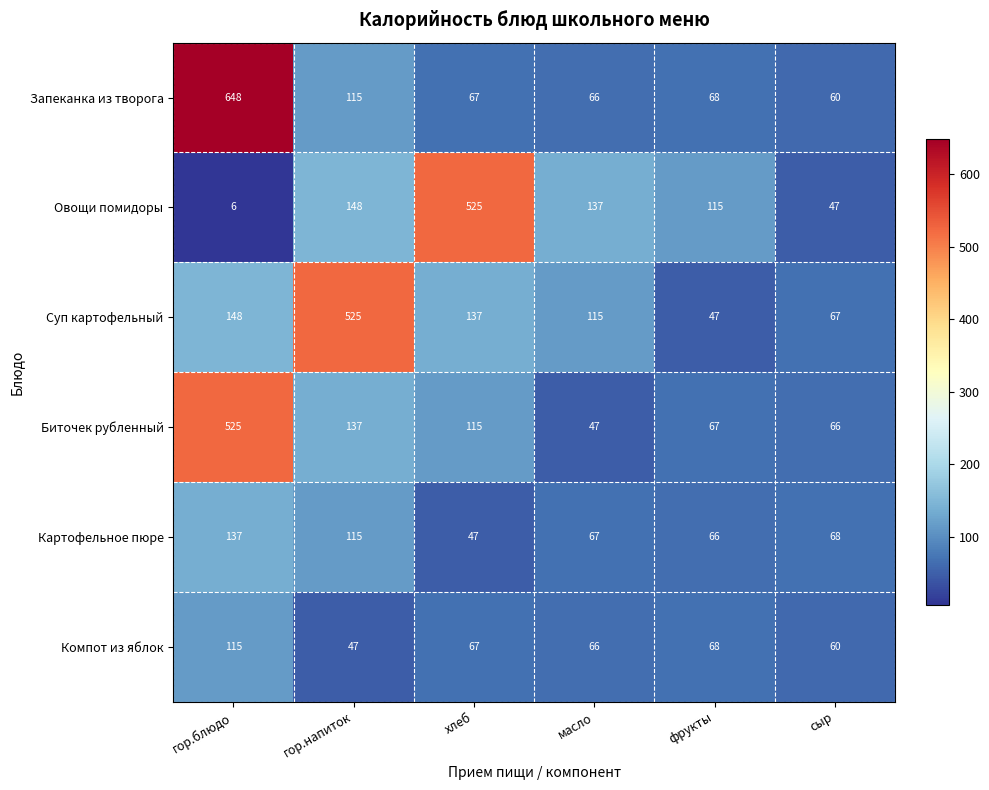

Which series has the widest spread of values?

Запеканка из творога